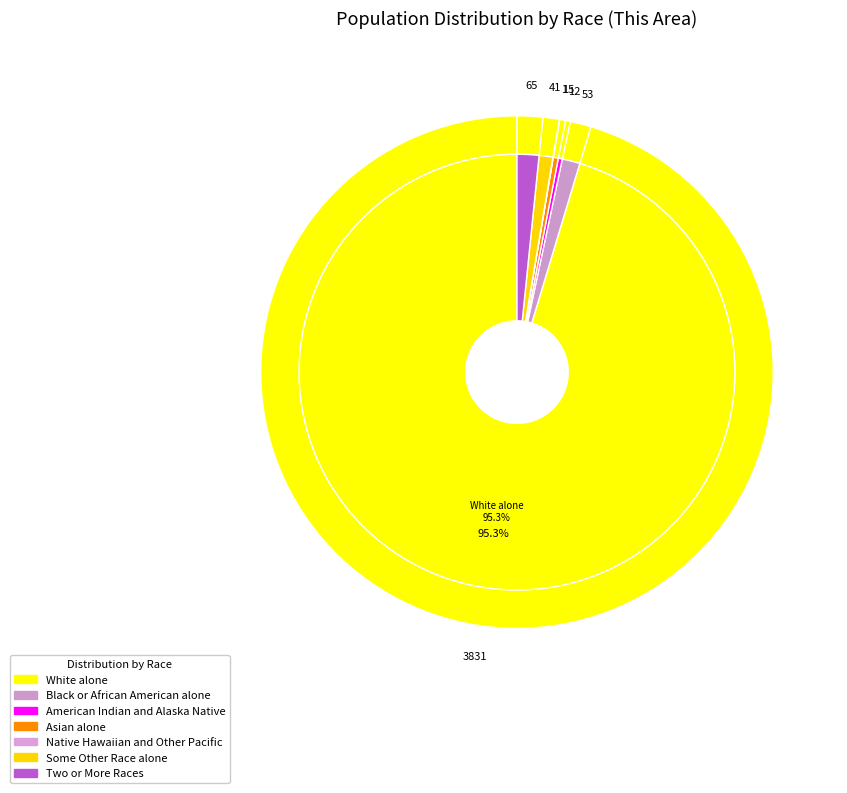

Is the sum of Native Hawaiian and Other Pacific and Two or More Races greater than half?

No